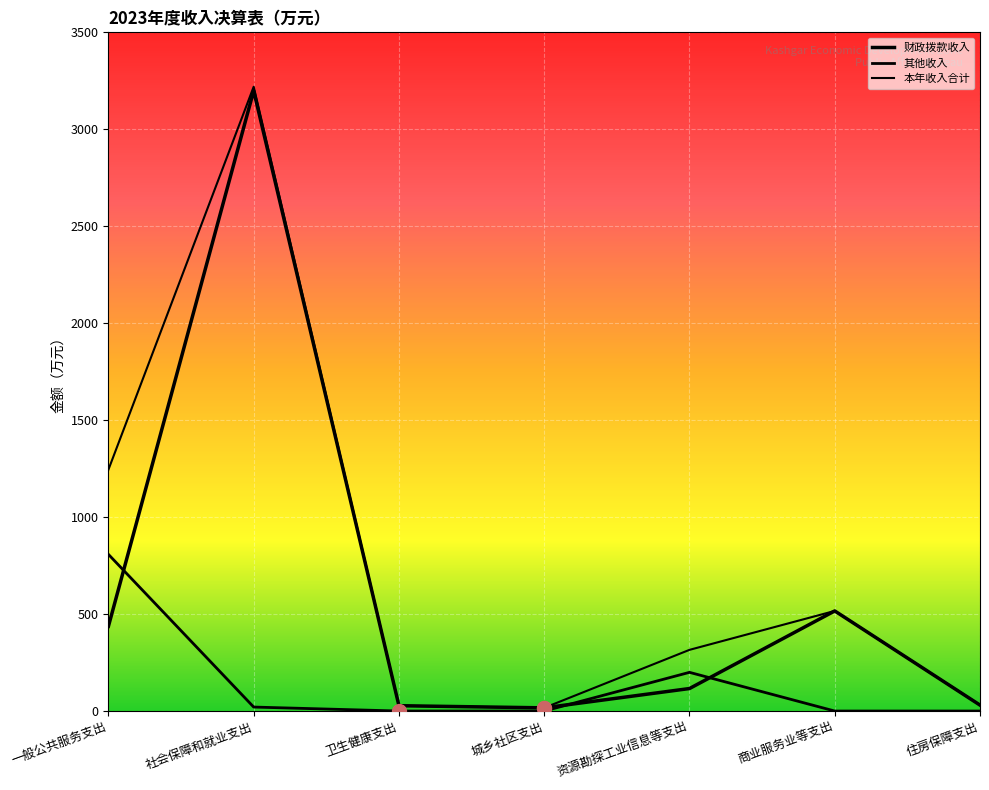

Where is the first local minimum for 本年收入合计?

城乡社区支出